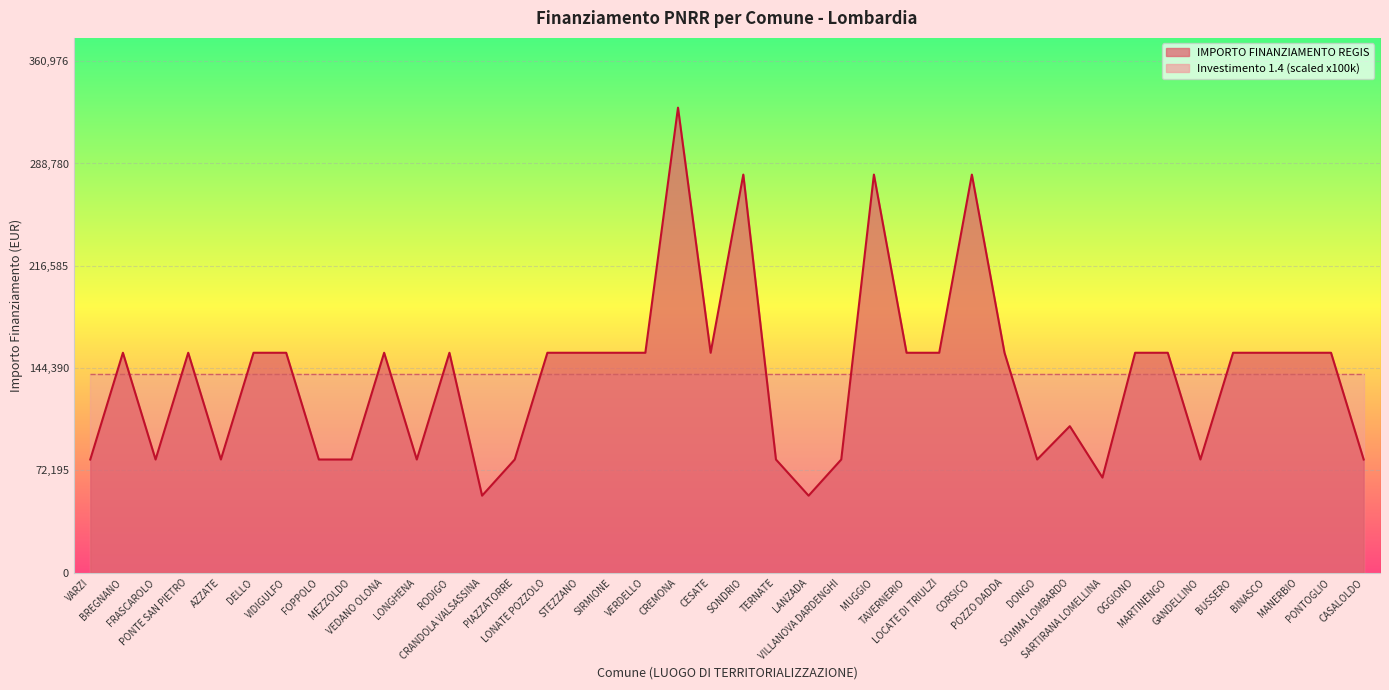

What is the label of the 30th point from the left?

DONGO